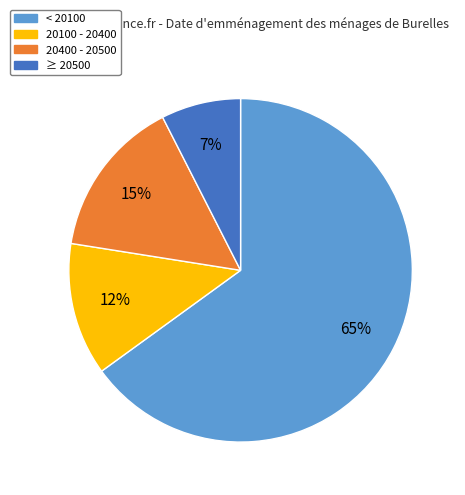

To the nearest percent, what percentage of the pie is 20400 - 20500?

15%